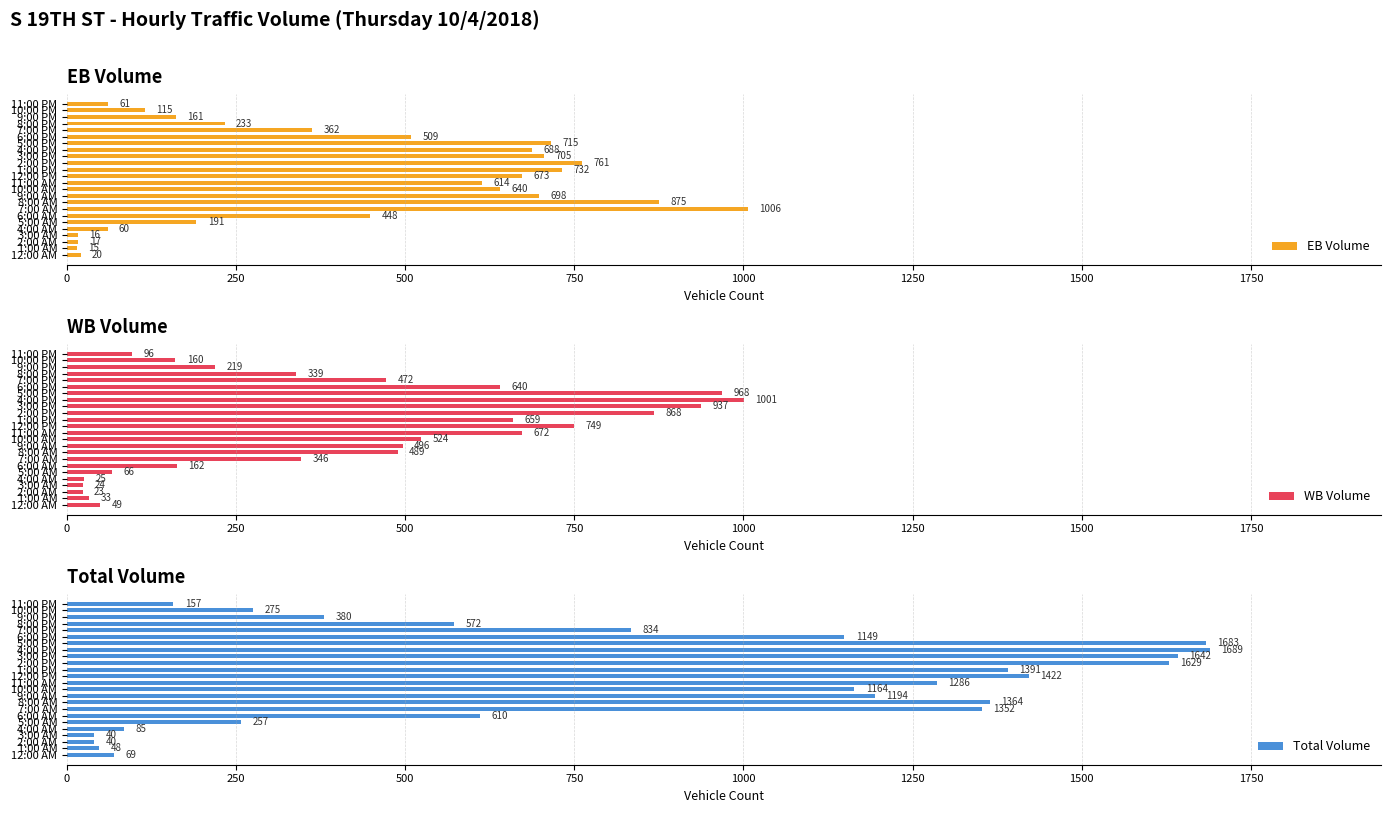

What is the difference between the second highest and minimum values in the EB Volume series?

860